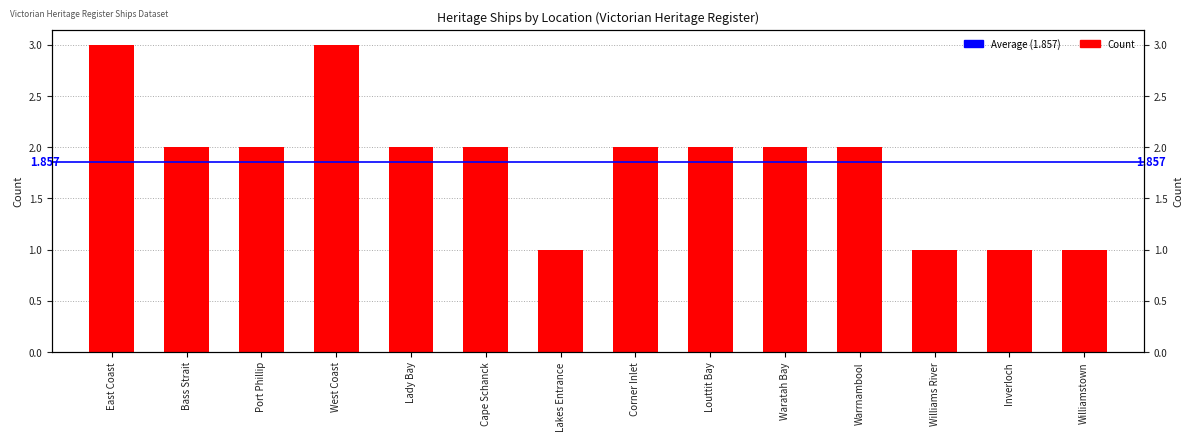

At which category does the chart reach its peak across all series?

East Coast